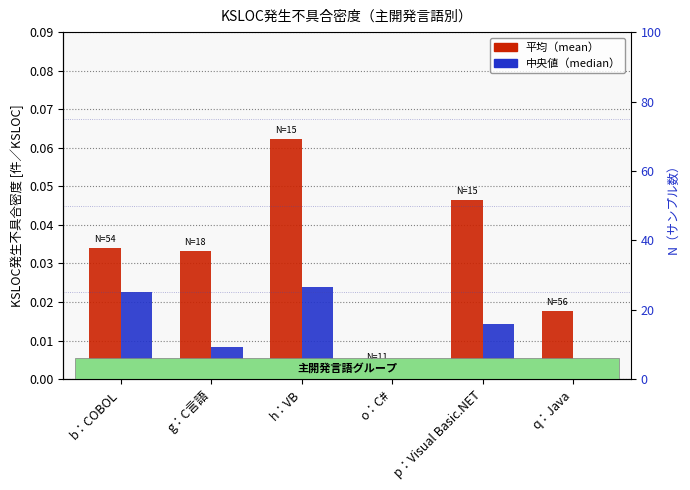

Rank the categories by 中央値（median） value from highest to lowest.

h：VB, b：COBOL, p：Visual Basic.NET, g：C言語, o：C#, q：Java